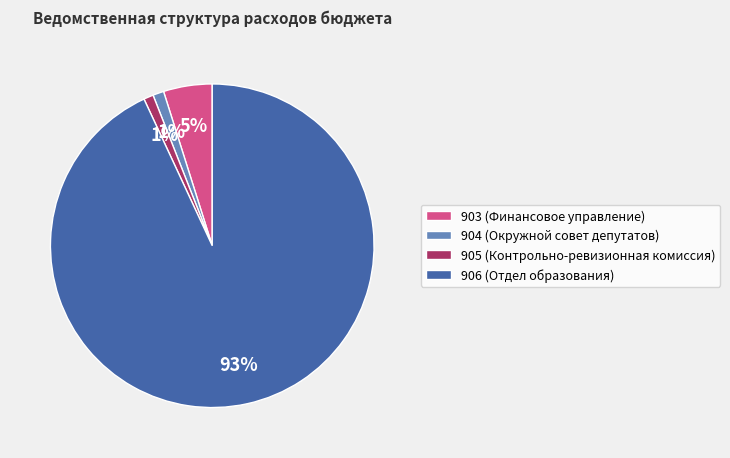

Does any single category account for the majority?

Yes